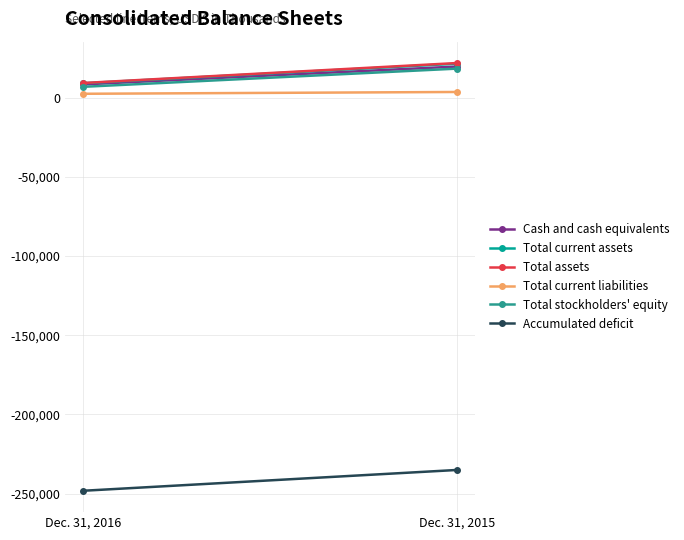

Reading right to left, what are all the values shown in this chart?

Cash and cash equivalents: 19590	8293
Total current assets: 21381	9049
Total assets: 21782	9198
Total current liabilities: 3521	2391
Total stockholders' equity: 18258	6790
Accumulated deficit: -235087	-248203